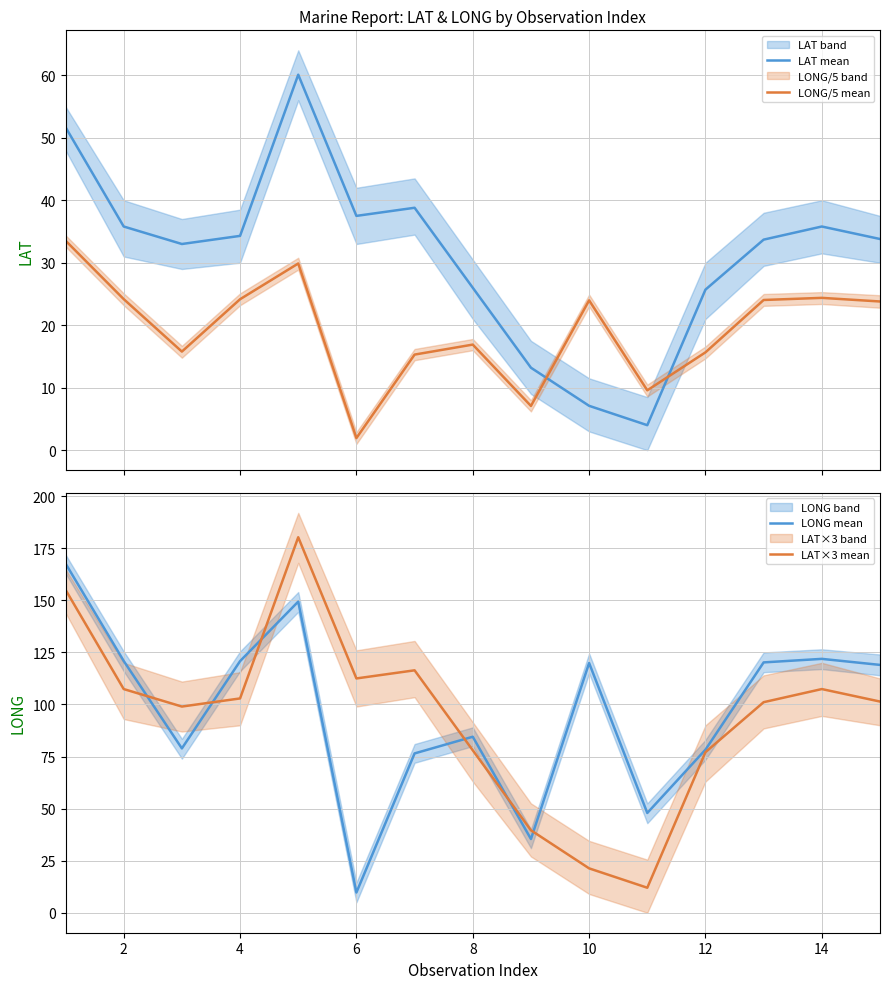

Which series has the largest range (max minus min)?

LAT×3 mean